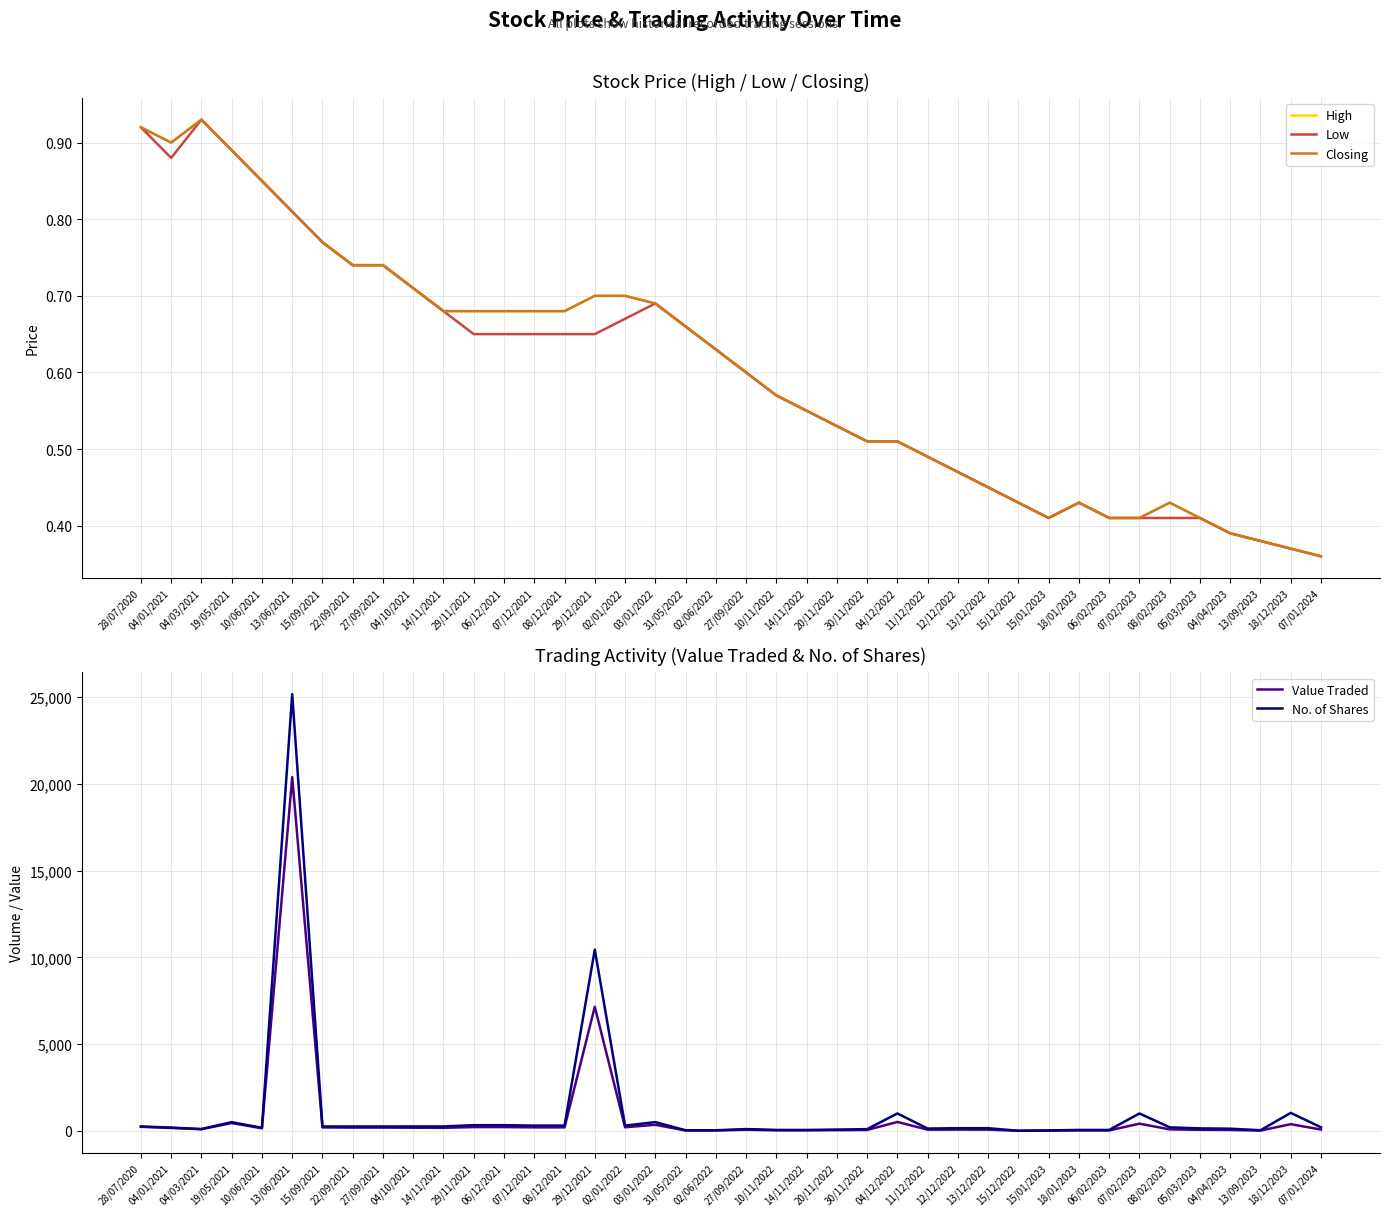

Which series has the largest total across all categories?

No. of Shares